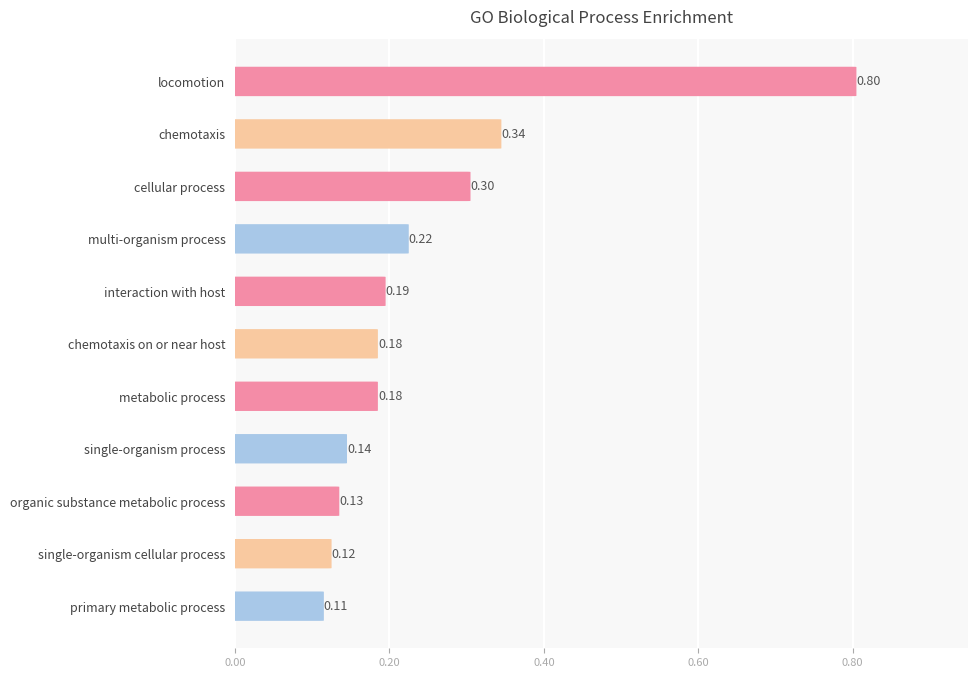

The value at single-organism cellular process is 0.1. True or false?

True